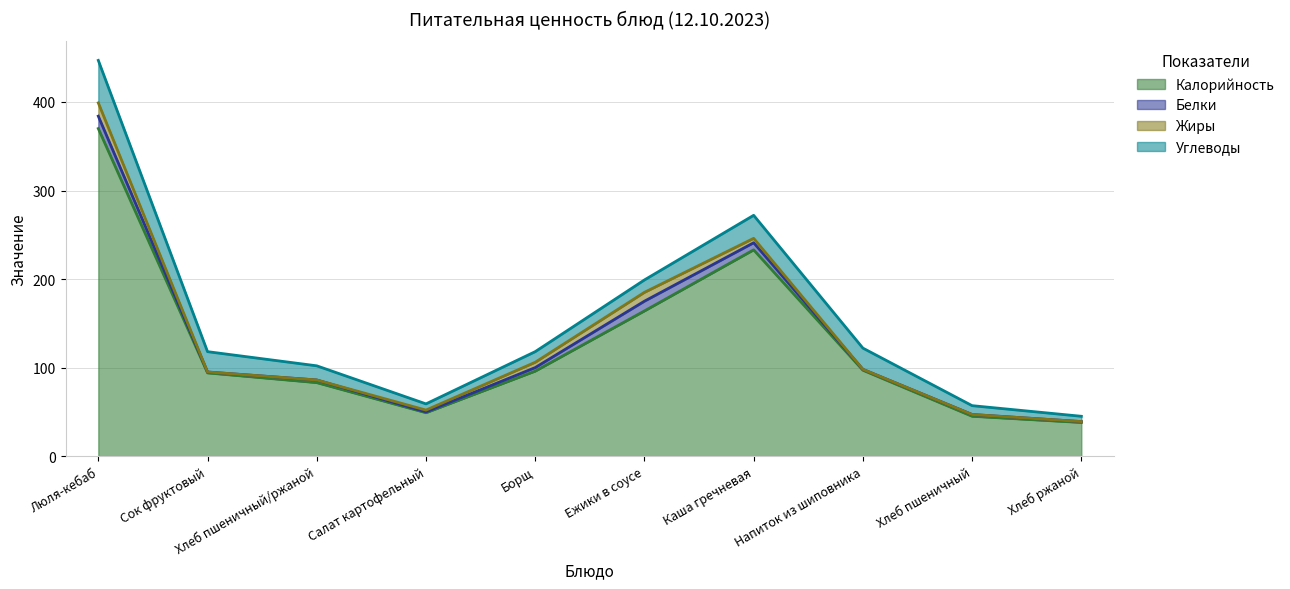

Is it true that Белки equals 15 at Ежики в соусе?

False